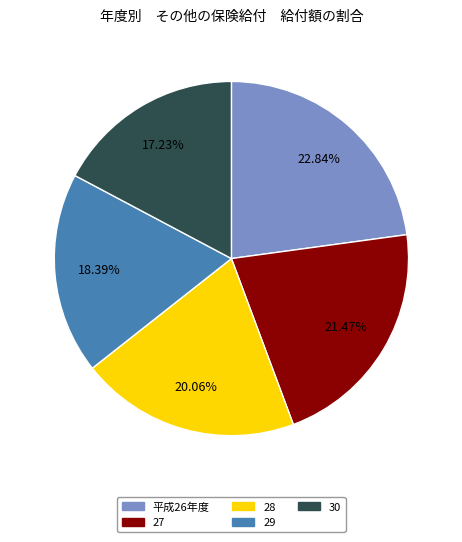

Is the sum of 29 and 30 greater than half?

No